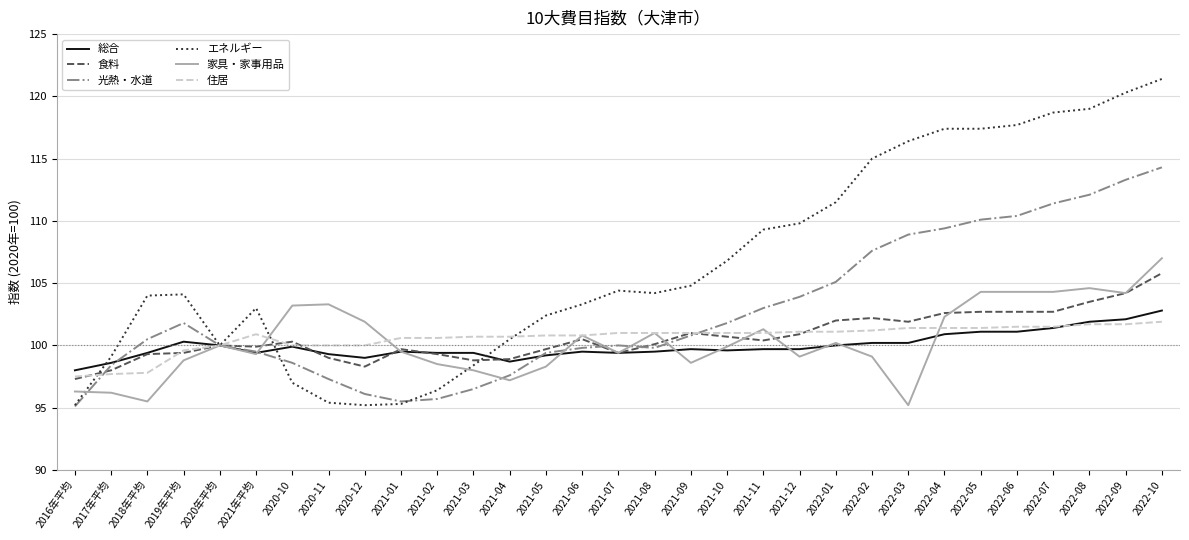

Is the value of エネルギー at 2022-10 greater than the value of 光熱・水道 at 2020-10?

Yes